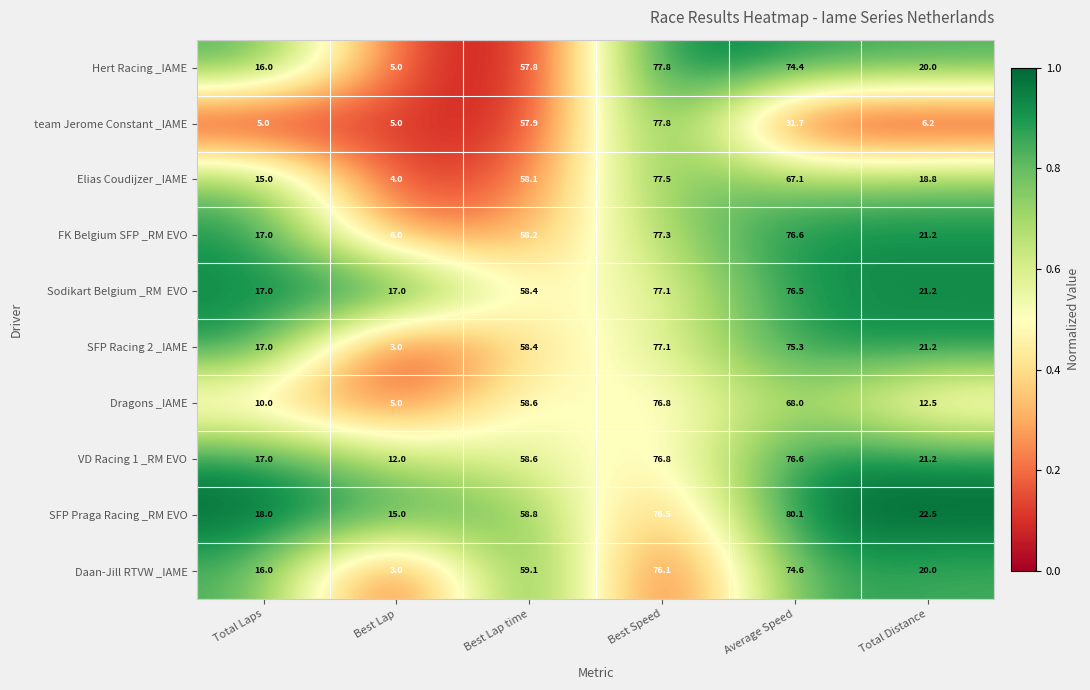

The value of Daan-Jill RTVW _IAME at Best Lap is 3.0. True or false?

True